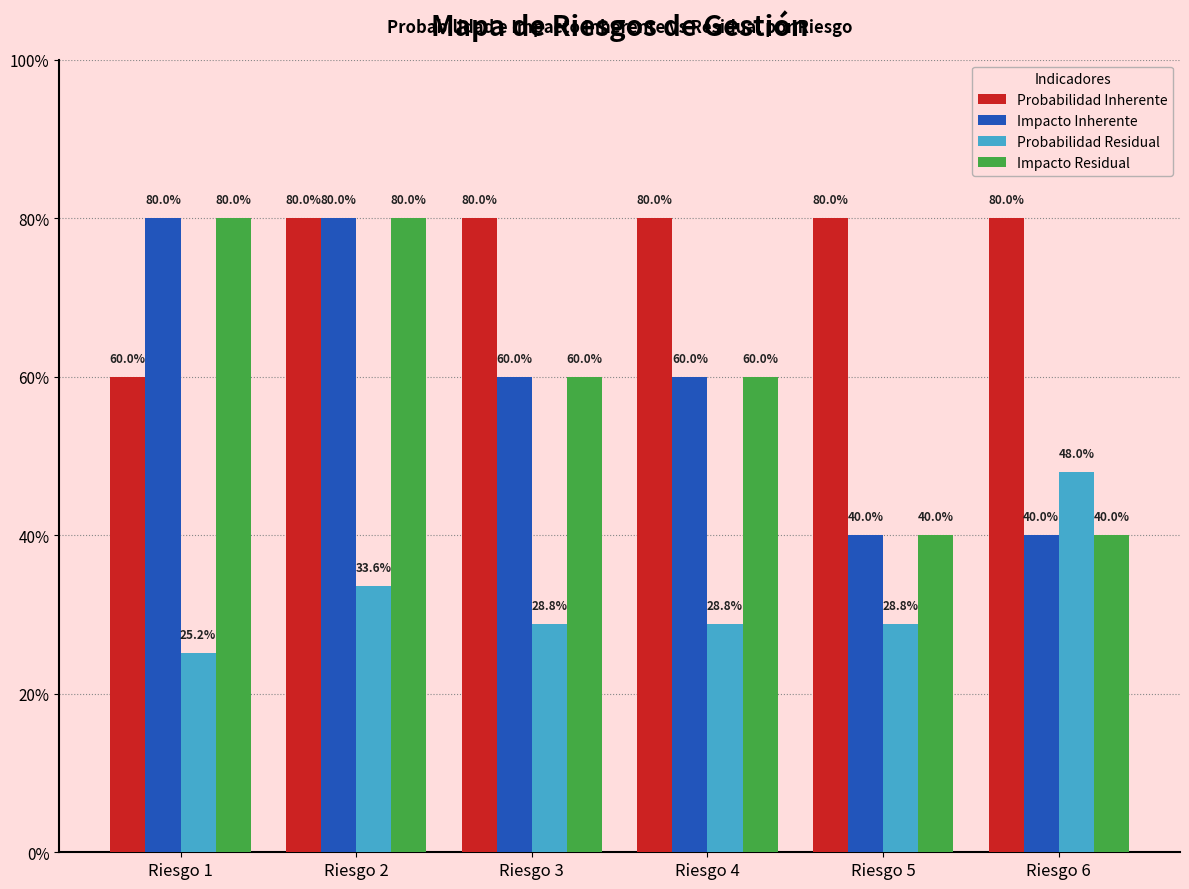

What are all the series names shown in the legend?

Probabilidad Inherente, Impacto Inherente, Probabilidad Residual, Impacto Residual